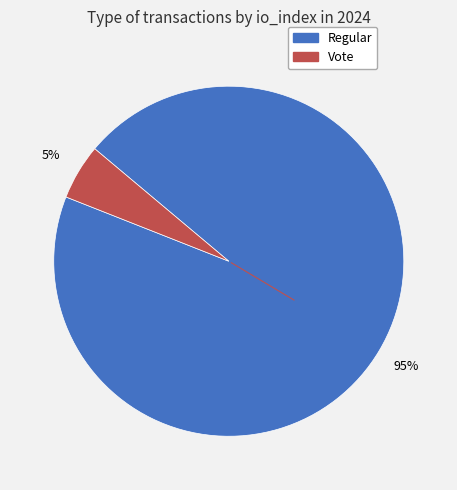

To the nearest percent, what is the difference between the Vote and Regular slice percentages?

90%